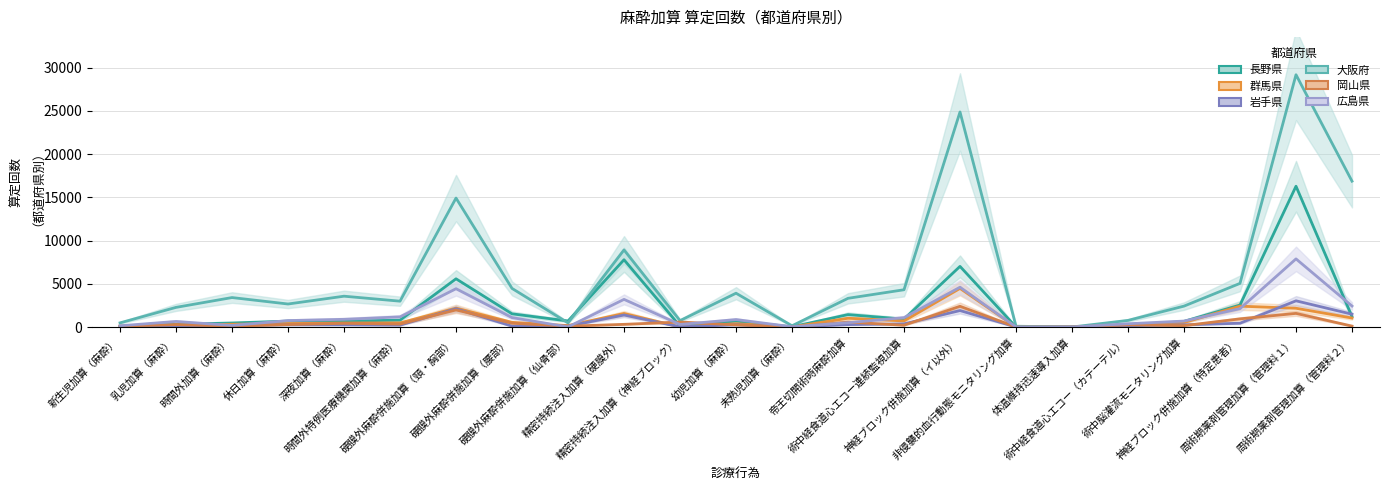

How many data points does each series have?

23